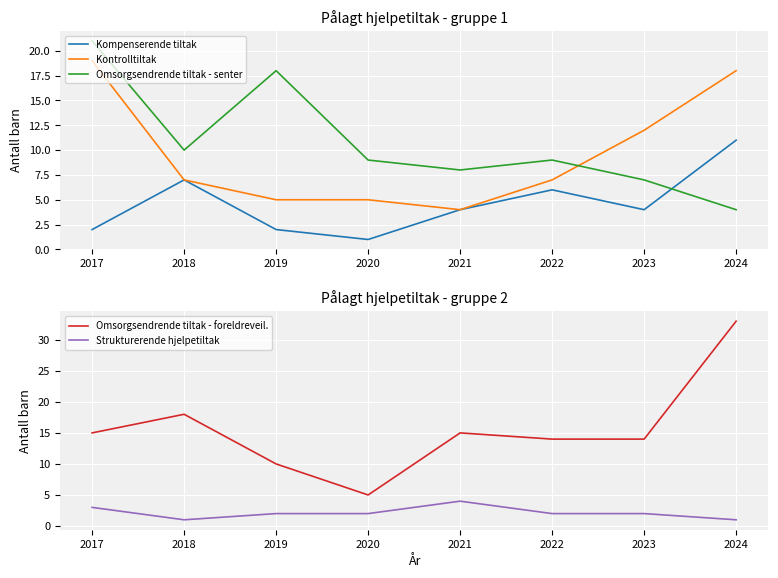

What are all the series names shown in the legend?

Kompenserende tiltak, Kontrolltiltak, Omsorgsendrende tiltak - senter, Omsorgsendrende tiltak - foreldreveil., Strukturerende hjelpetiltak